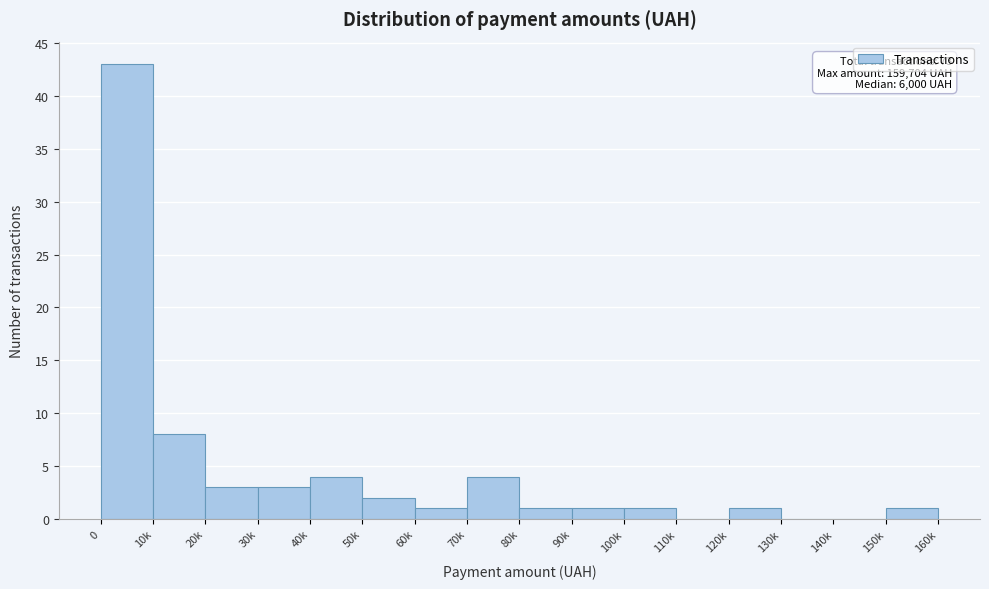

Reading left to right, list all the values displayed in this chart.

0=43	10k=8	20k=3	30k=3	40k=4	50k=2	60k=1	70k=4	80k=1	90k=1	100k=1	110k=0	120k=1	130k=0	140k=0	150k=1